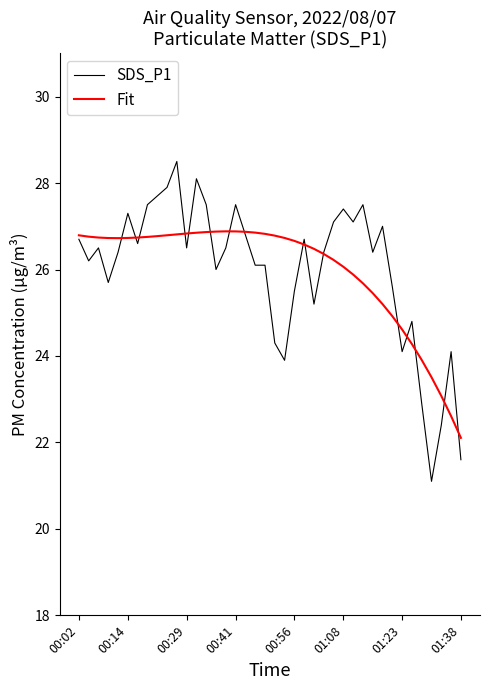

Which series has the widest spread of values?

SDS_P1